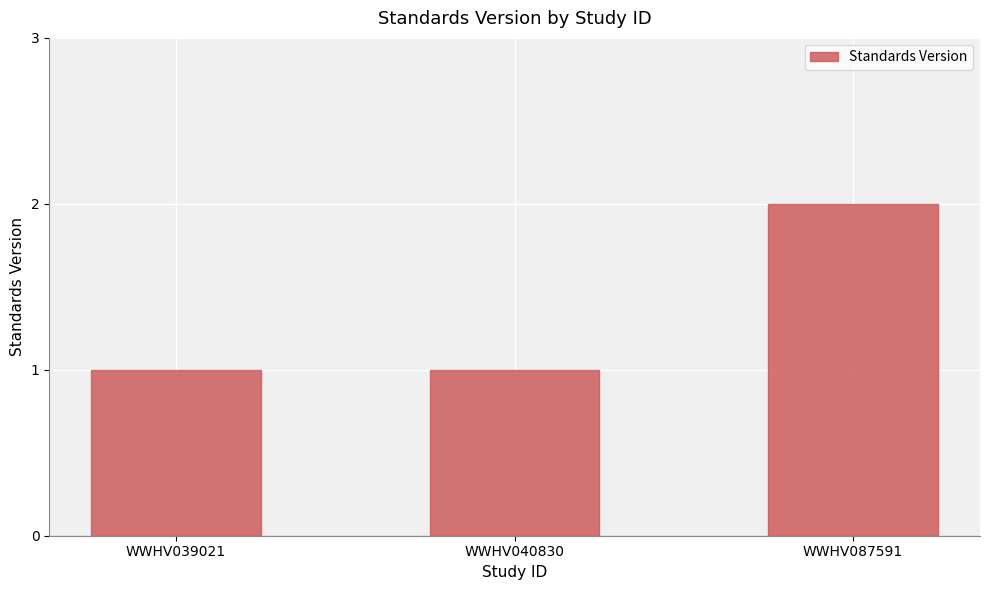

Which has a higher value, WWHV039021 or WWHV087591?

WWHV087591